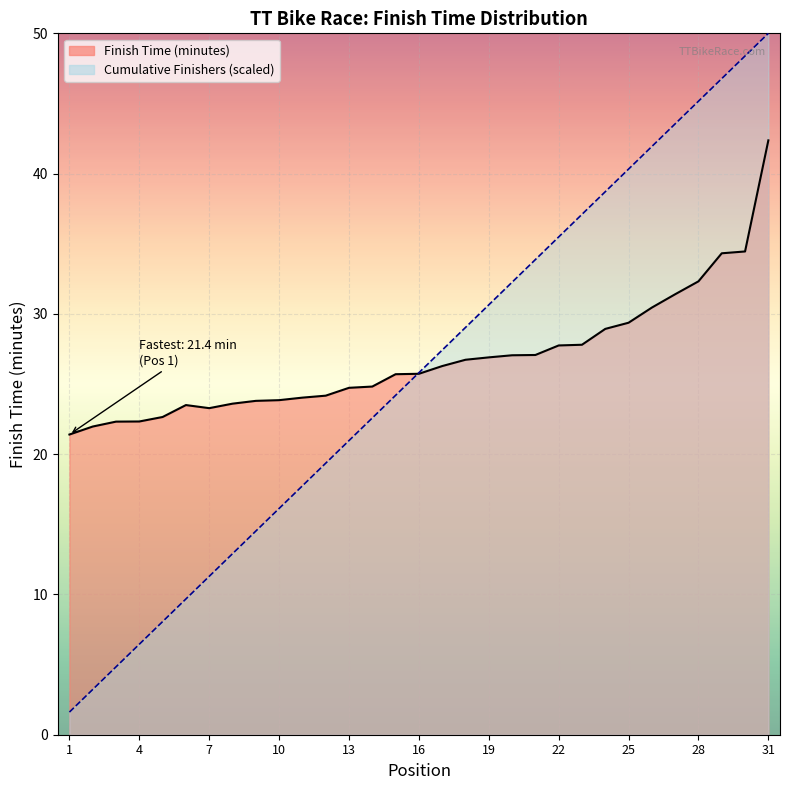

Between which two adjacent categories do Cumulative Finishers and Finish Time (minutes) first intersect?

15 and 16